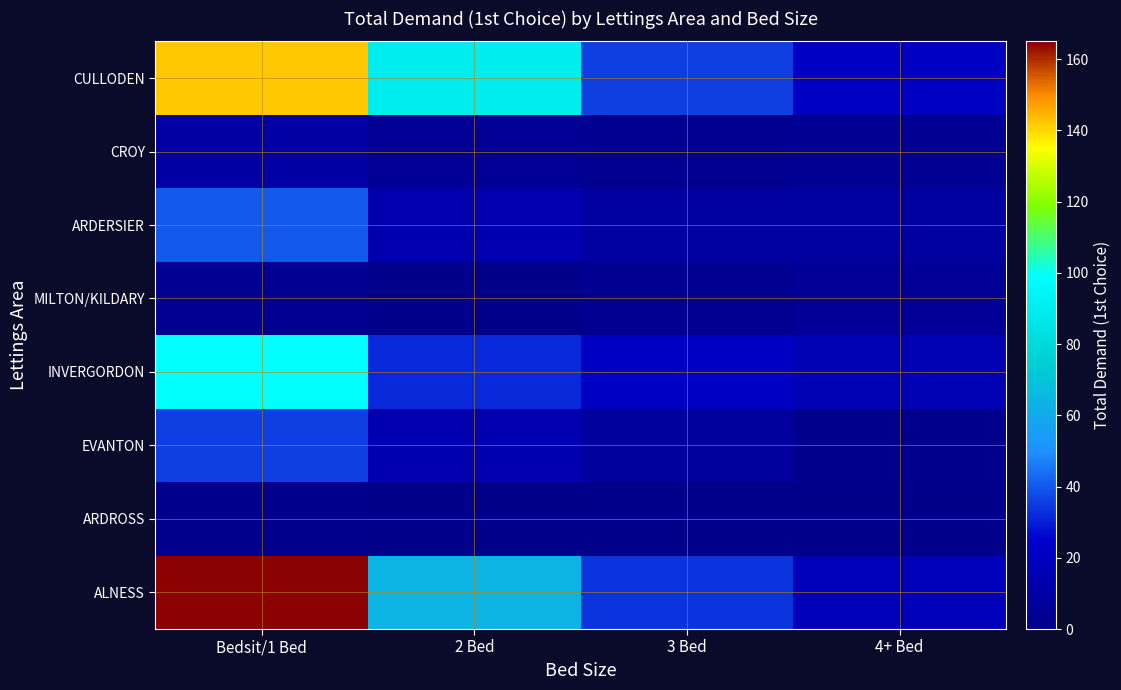

Which label corresponds to the largest value in the chart?

Bedsit/1 Bed